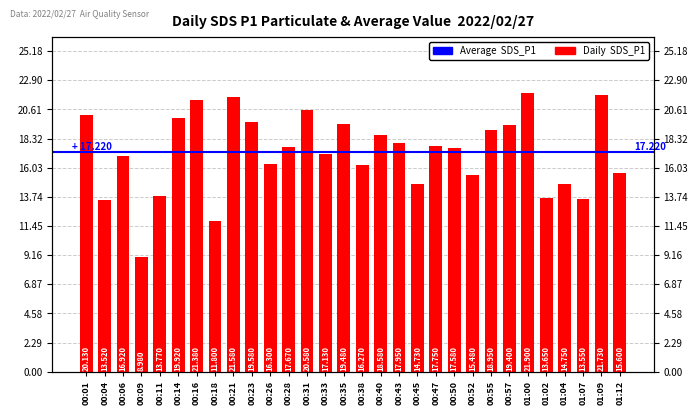

Where does the data first go above 17?

00:01